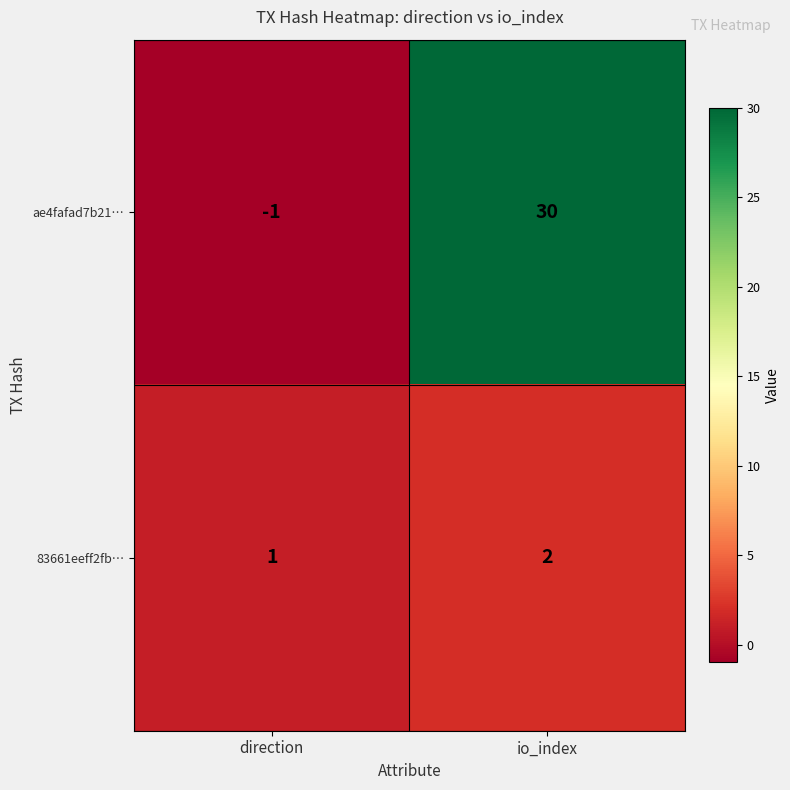

The value of 83661eeff2fb… at io_index is 2. True or false?

True